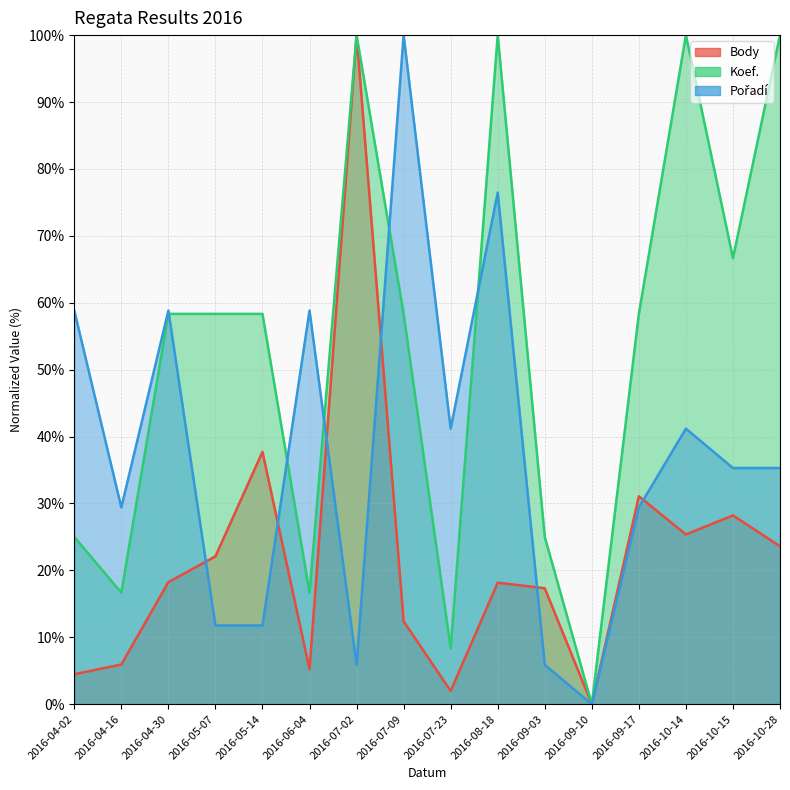

What is the label of the 3rd point from the right?

2016-10-14